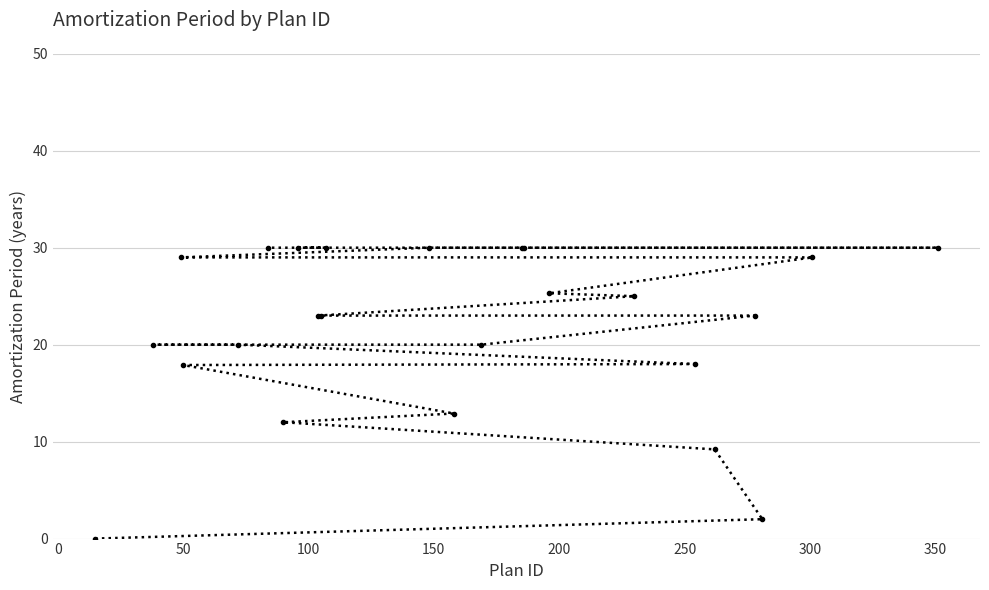

What is the value of the 15th point from the left?

30.0